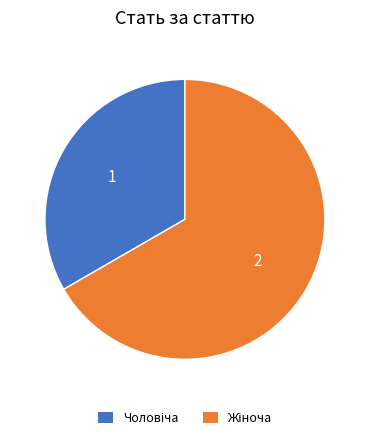

Count the number of slices in the pie.

2